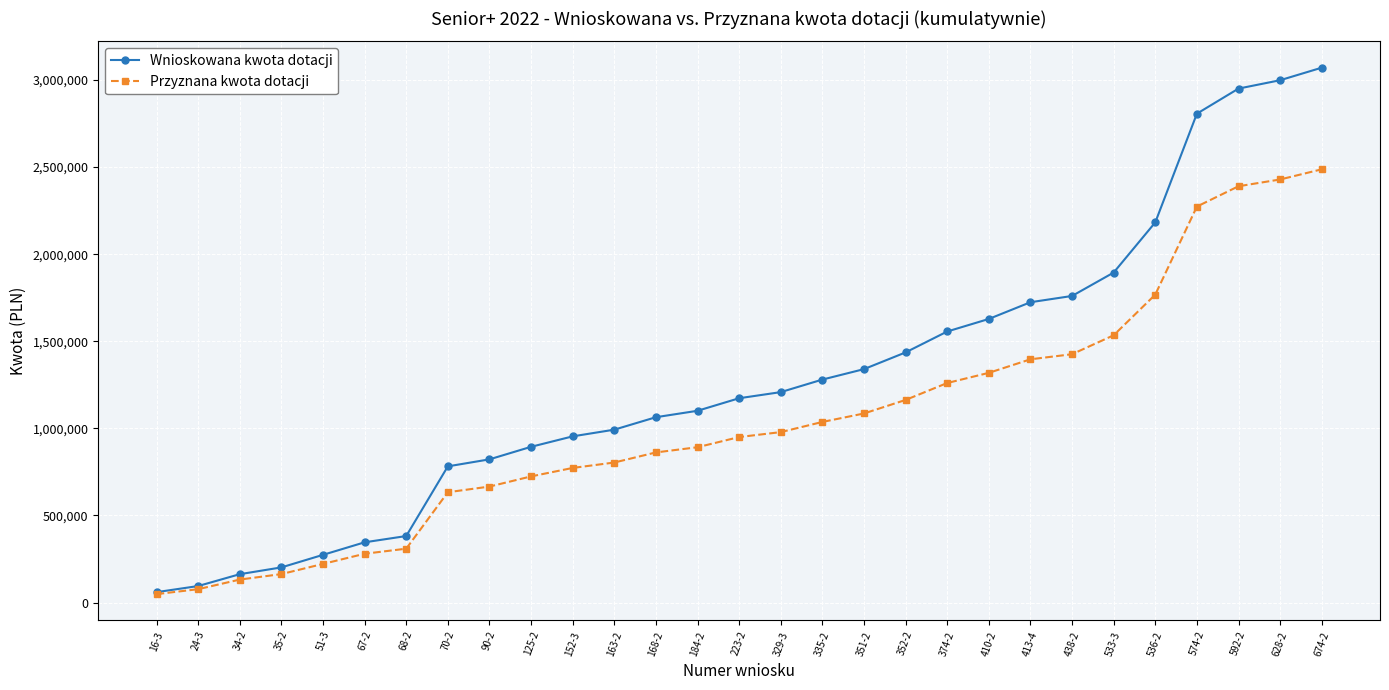

Which series has the largest total across all categories?

Wnioskowana kwota dotacji